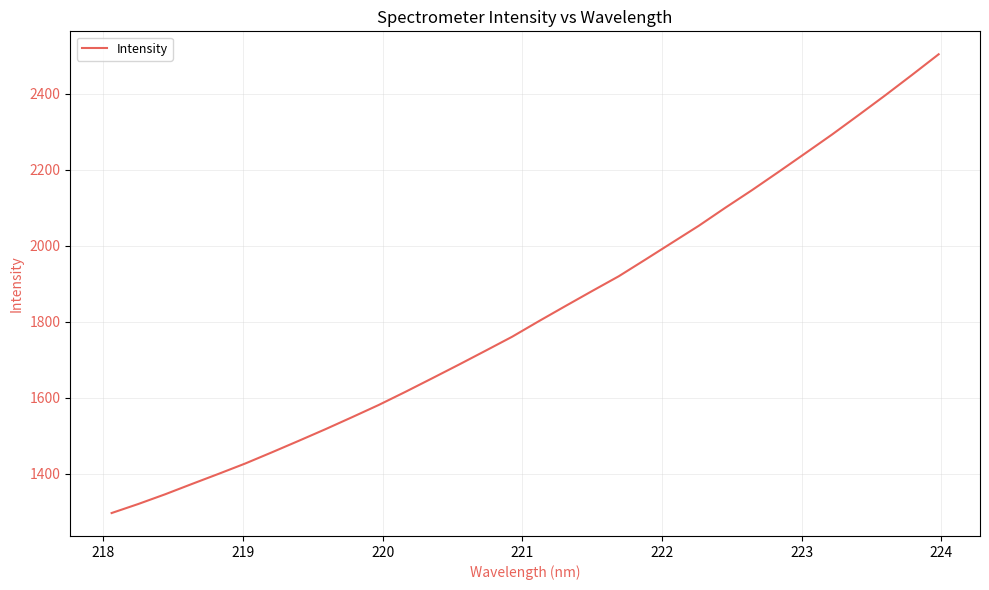

Reading left to right, what are all the values shown in this chart?

1296.9	1320.7	1346.1	1373.2	1399.9	1427.1	1456.6	1486.7	1517.3	1548.9	1581.2	1615.7	1651.2	1687.2	1723.8	1760.7	1801.6	1841.5	1881.1	1920.0	1963.9	2008.4	2052.8	2100.4	2146.7	2194.9	2243.8	2292.9	2344.3	2396.3	2449.8	2504.1